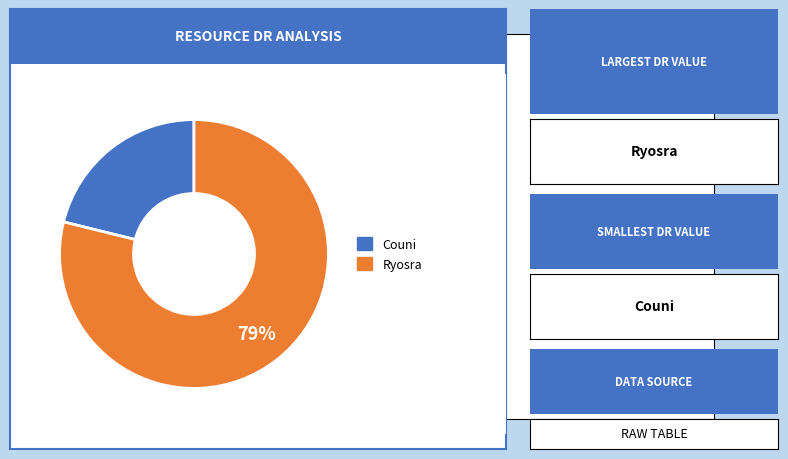

To the nearest percent, what is the average slice percentage?

50%